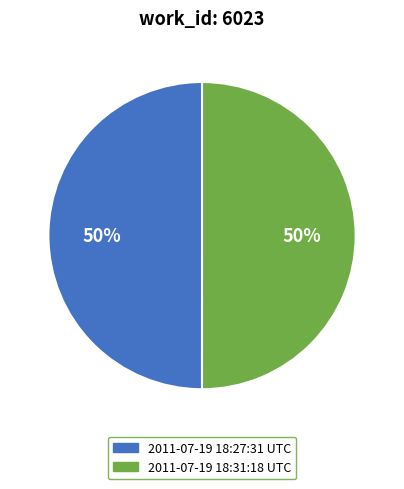

True or false: 2011-07-19 18:27:31 UTC accounts for 38% of the total.

False